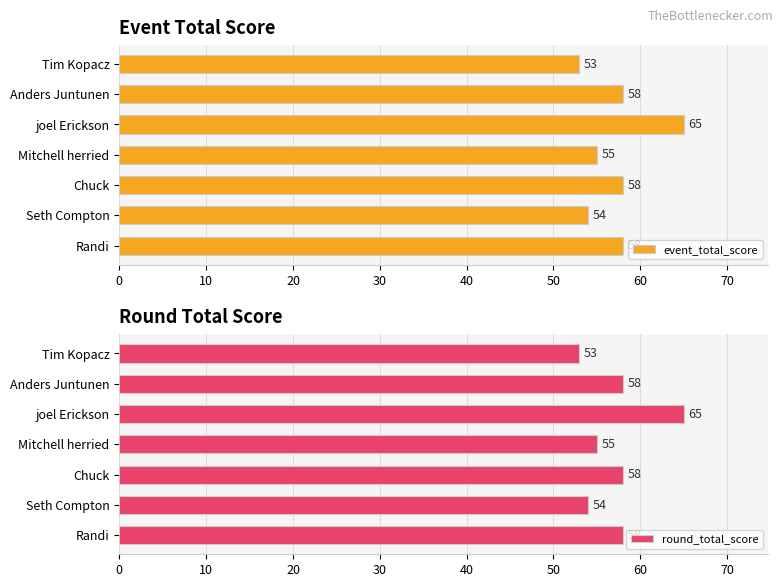

Are the bars grouped side by side (vs. stacked)?

Yes